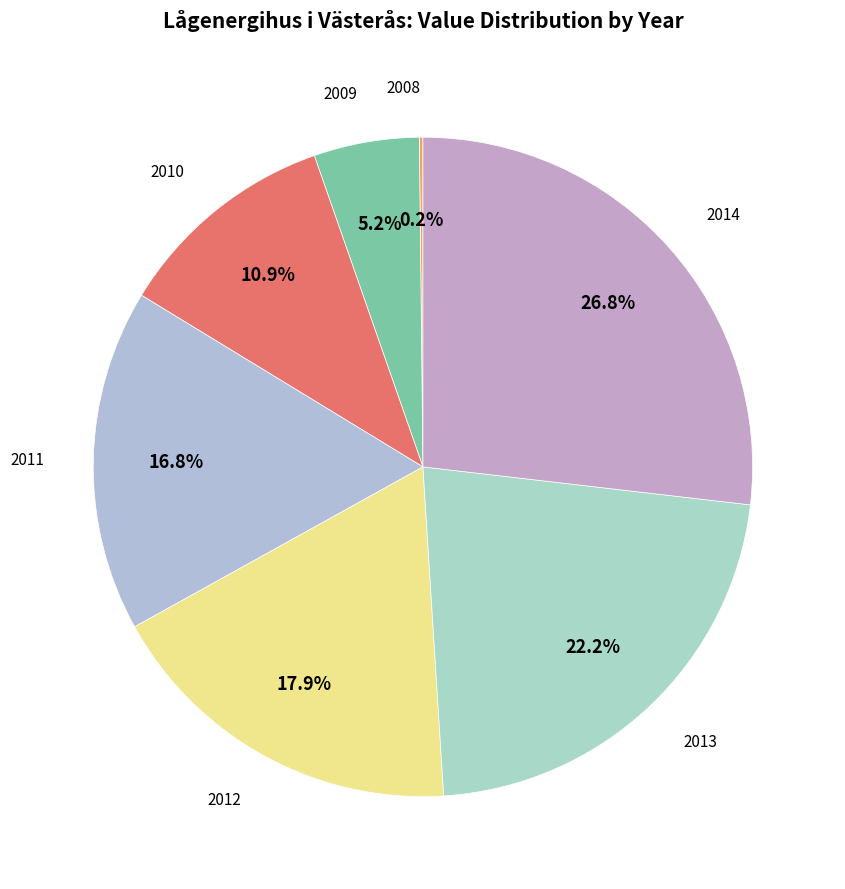

What is the total percentage of 2014 and 2009?

32.0%